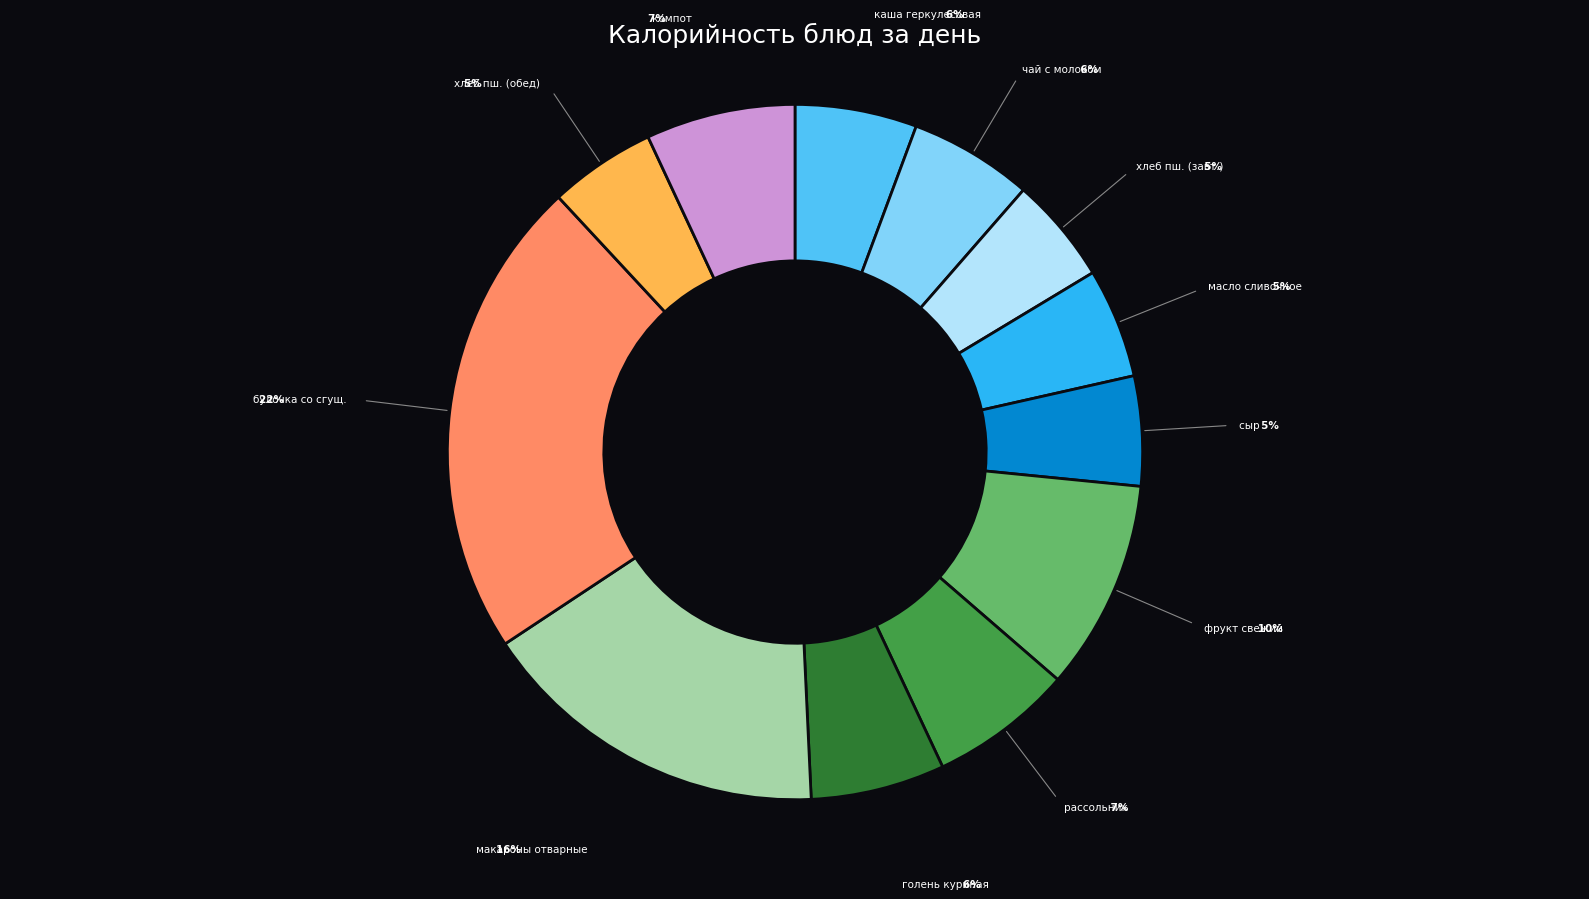

To the nearest percent, what is the average slice percentage?

8%